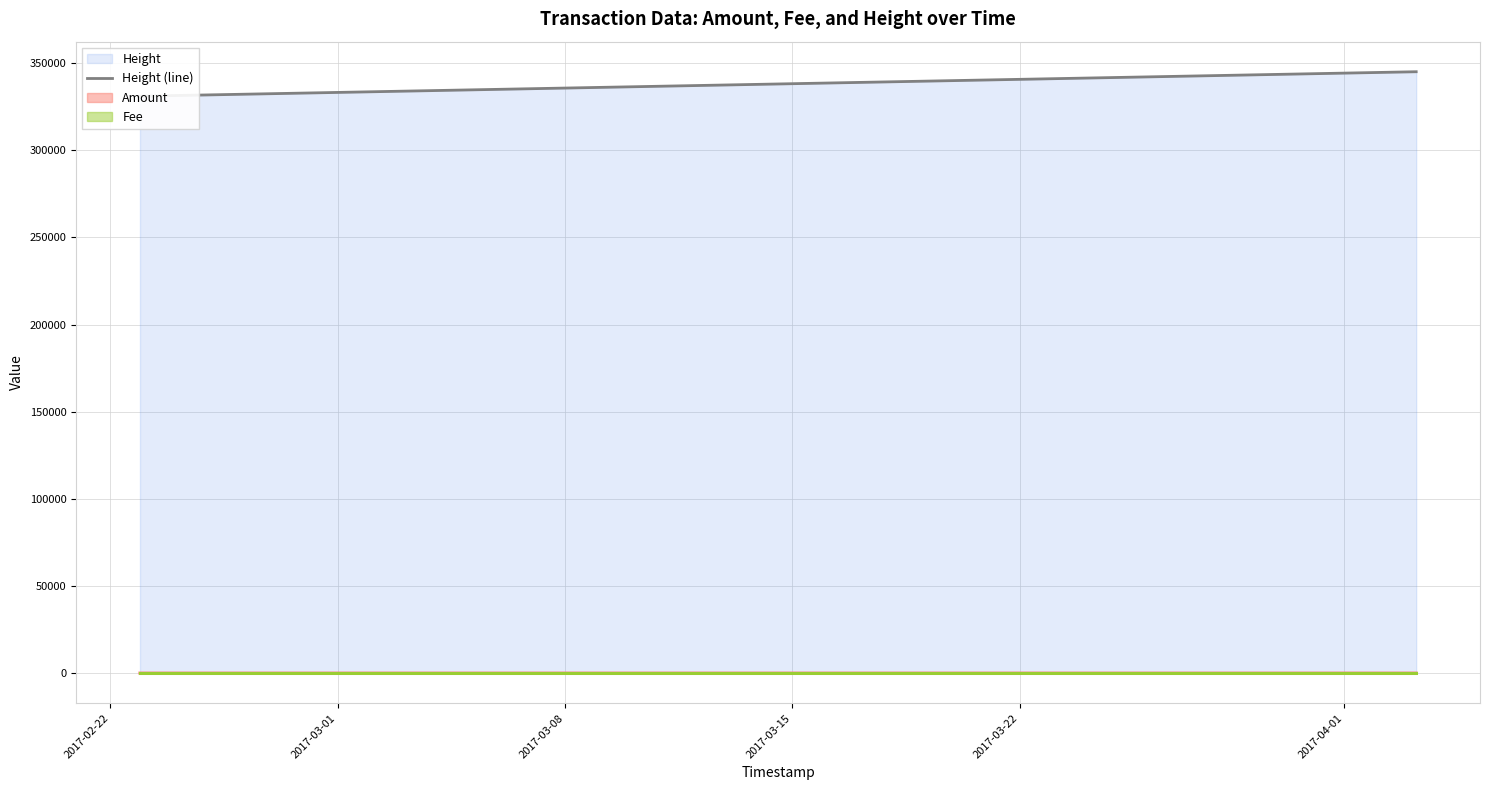

How many data points does each series have?

3